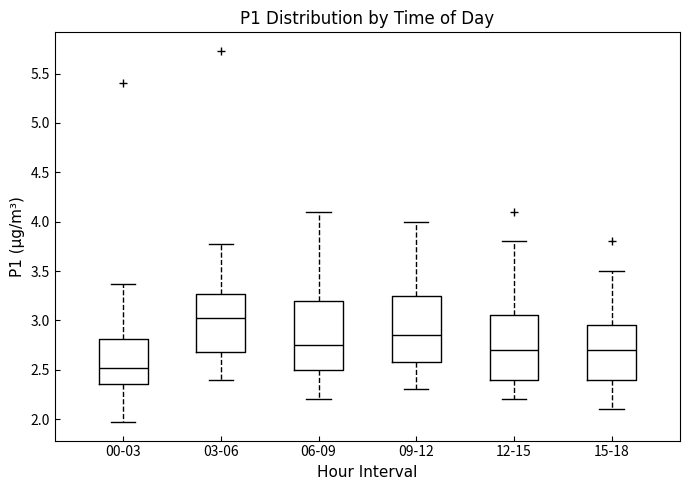

Which box's median line is the highest?

03-06